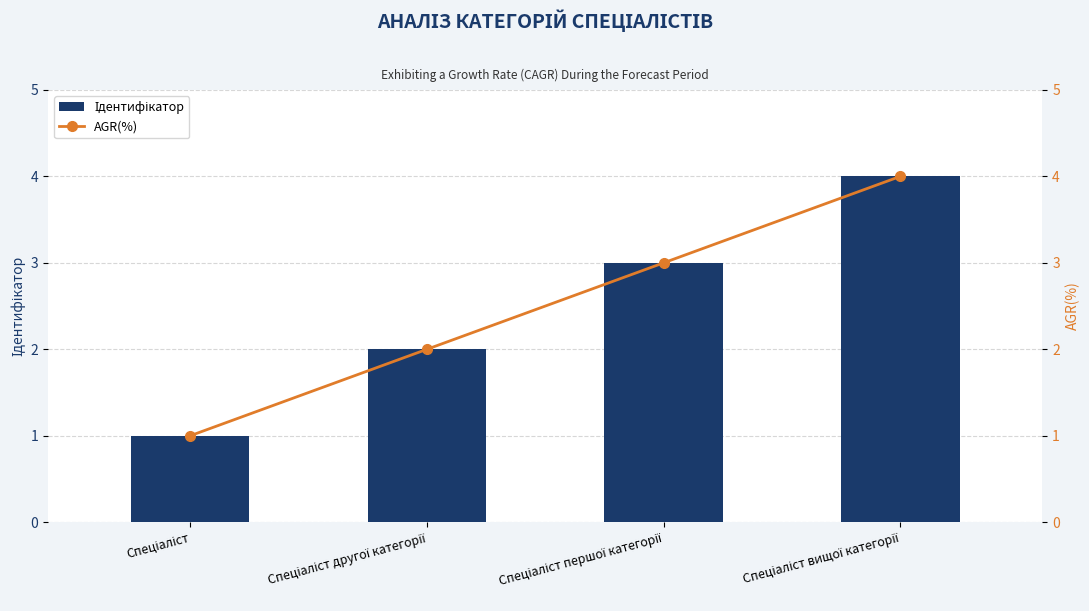

Reading left to right, what are all the values shown in this chart?

Ідентифікатор: 1	2	3	4
AGR(%): 1	2	3	4